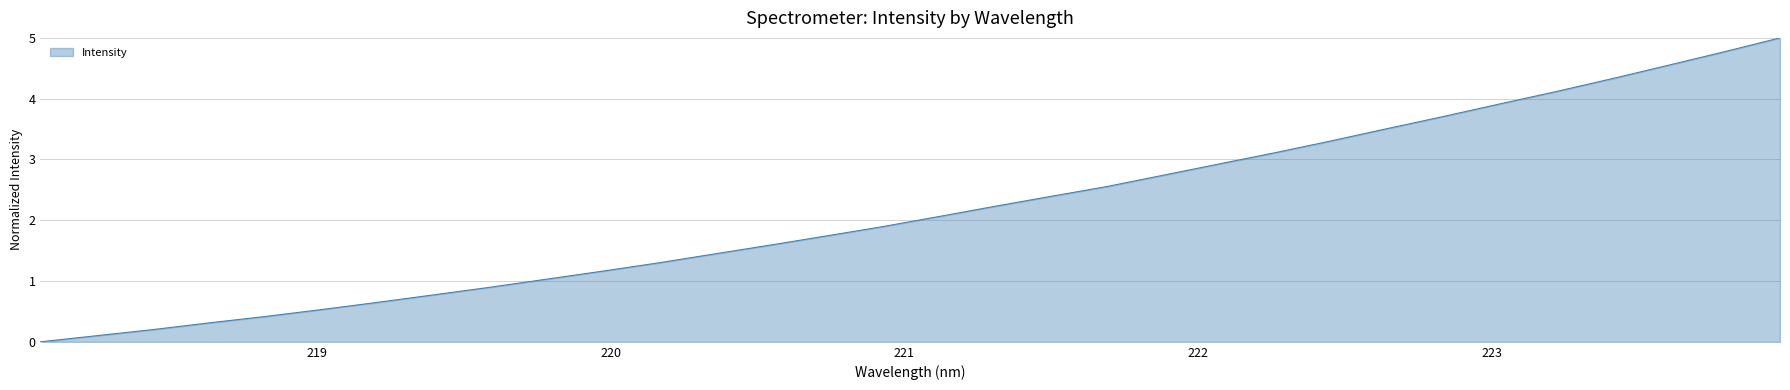

What is the maximum value shown in the chart?

5.0